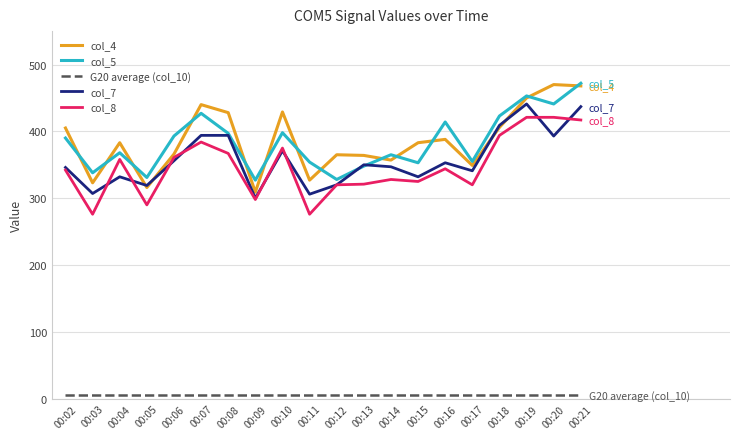

The col_8 series shows 135 at 00:17. True or false?

False